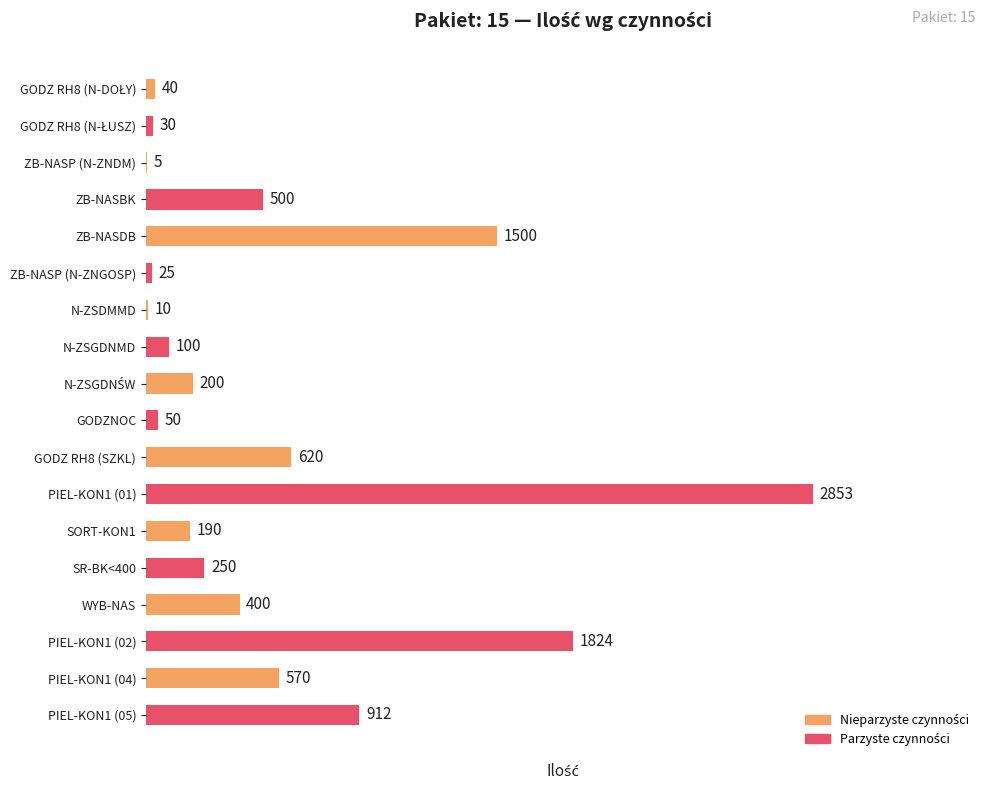

What is the greatest value displayed?

2853